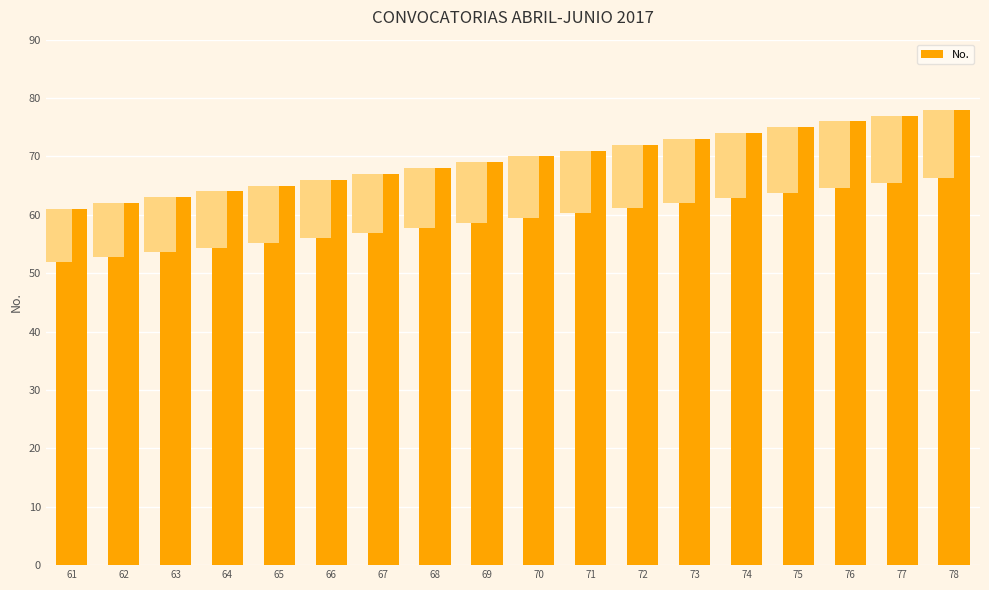

The value at 76 is 76. True or false?

True